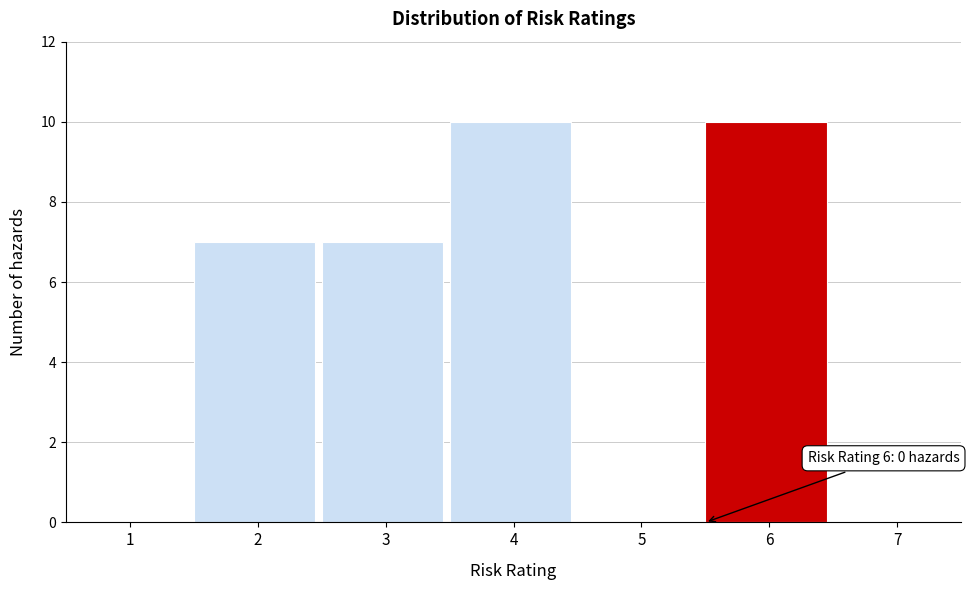

Reading left to right, what are all the values shown in this chart?

1=0	2=7	3=7	4=10	5=0	6=10	7=0